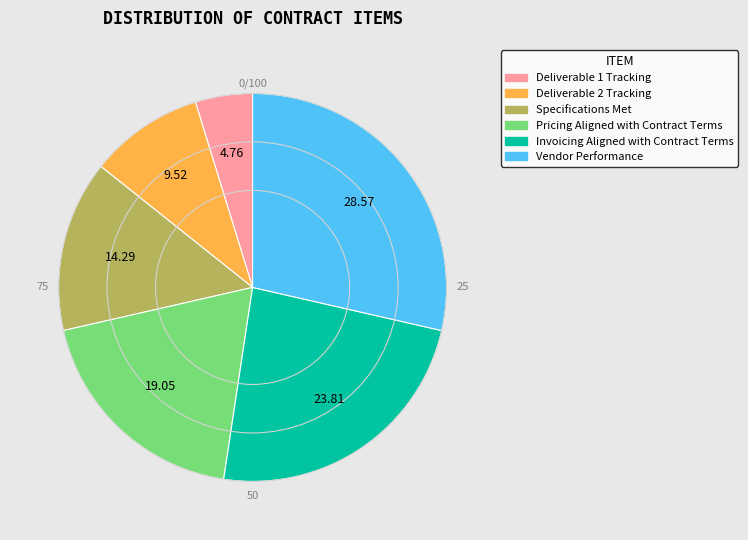

Combined, do Deliverable 1 Tracking and Invoicing Aligned with Contract Terms account for over 50%?

No